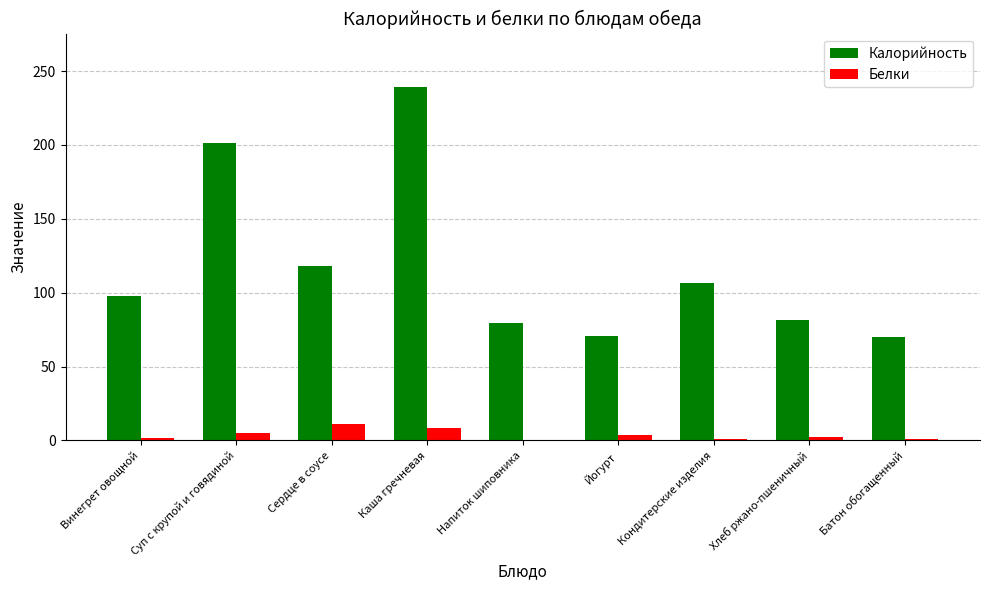

Which series has the largest total across all categories?

Калорийность